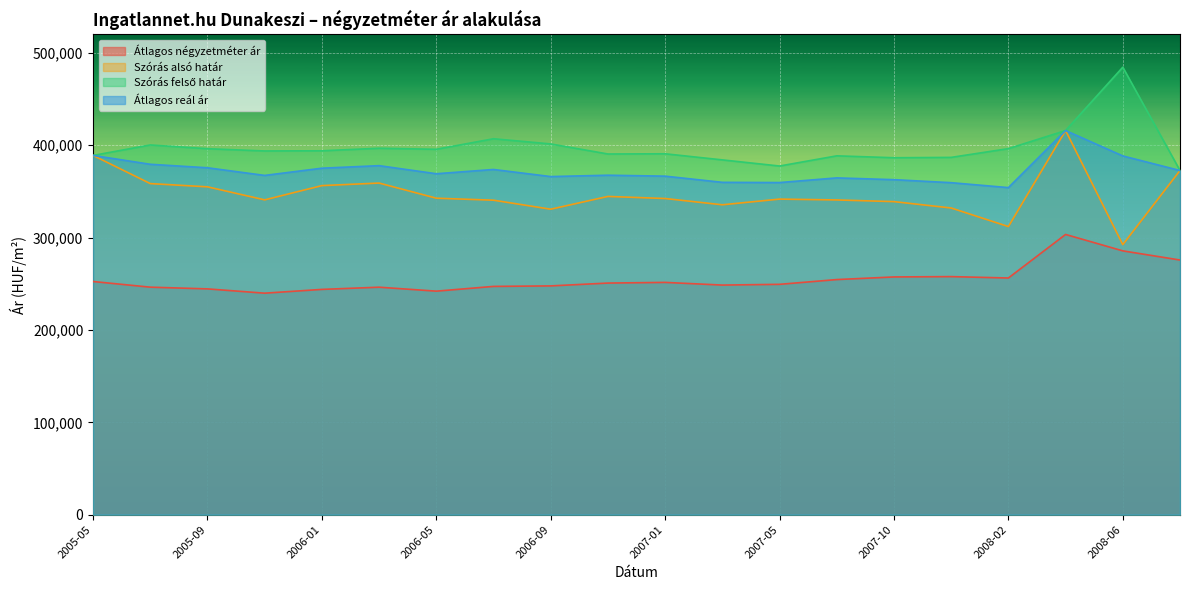

Rank the series at 2006-01 from highest to lowest value.

Szórás felső határ, Átlagos reál ár, Szórás alsó határ, Átlagos négyzetméter ár